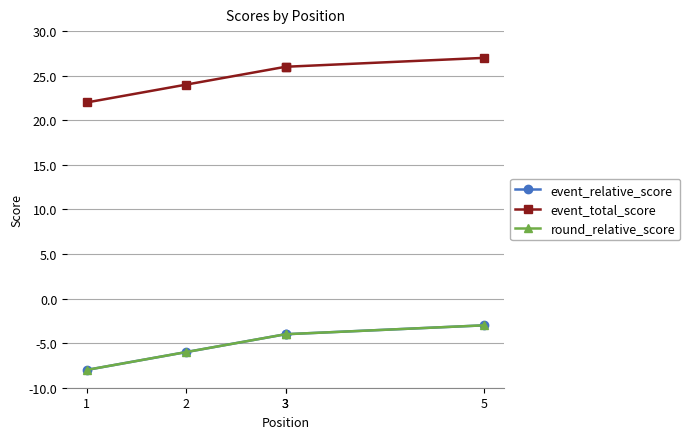

Rank the categories by round_relative_score value from lowest to highest.

1, 2, 3, 3, 5